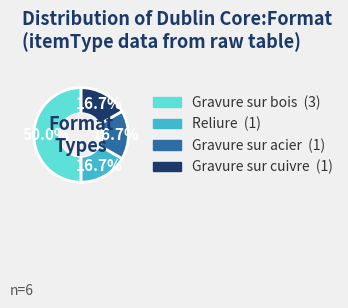

Which category has the biggest portion of the pie?

Gravure sur bois